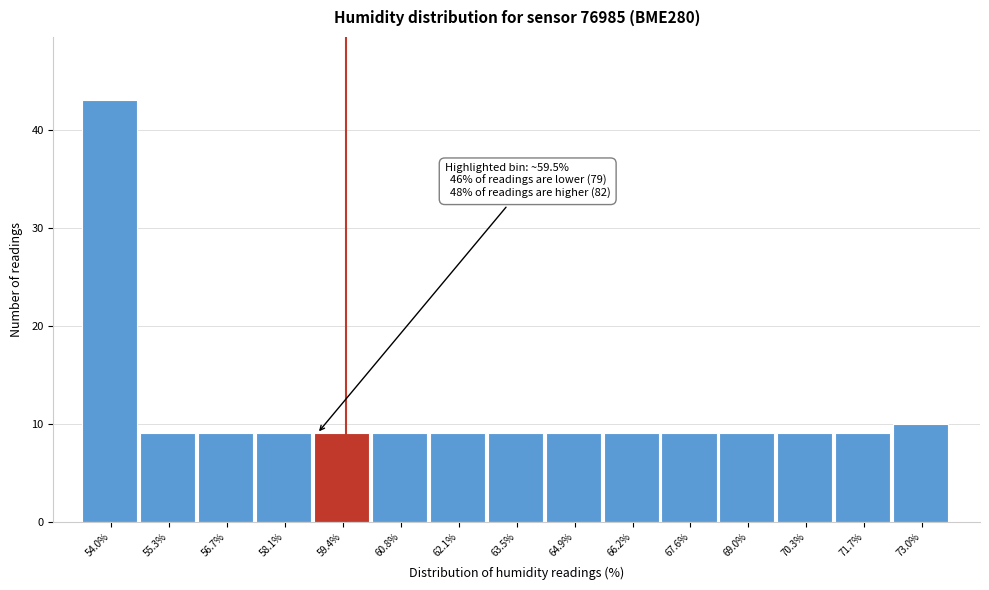

Reading left to right, extract all data points from this chart.

54.0%=43	55.3%=9	56.7%=9	58.1%=9	59.4%=9	60.8%=9	62.1%=9	63.5%=9	64.9%=9	66.2%=9	67.6%=9	69.0%=9	70.3%=9	71.7%=9	73.0%=10